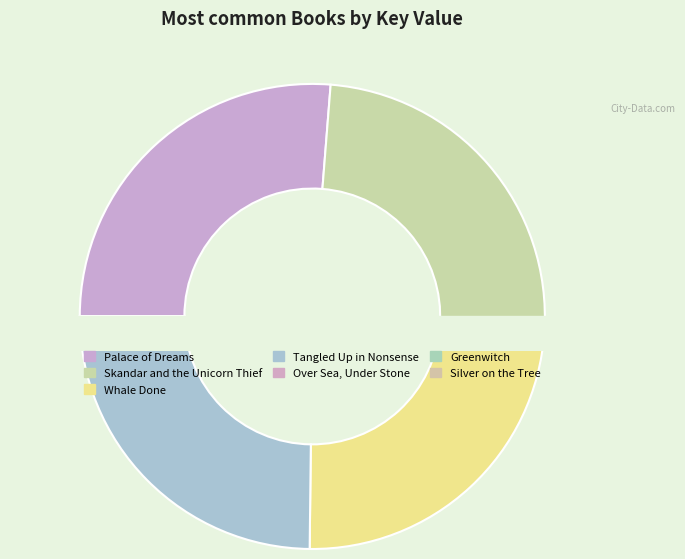

Is it true that Palace of Dreams is 14% of the pie?

False